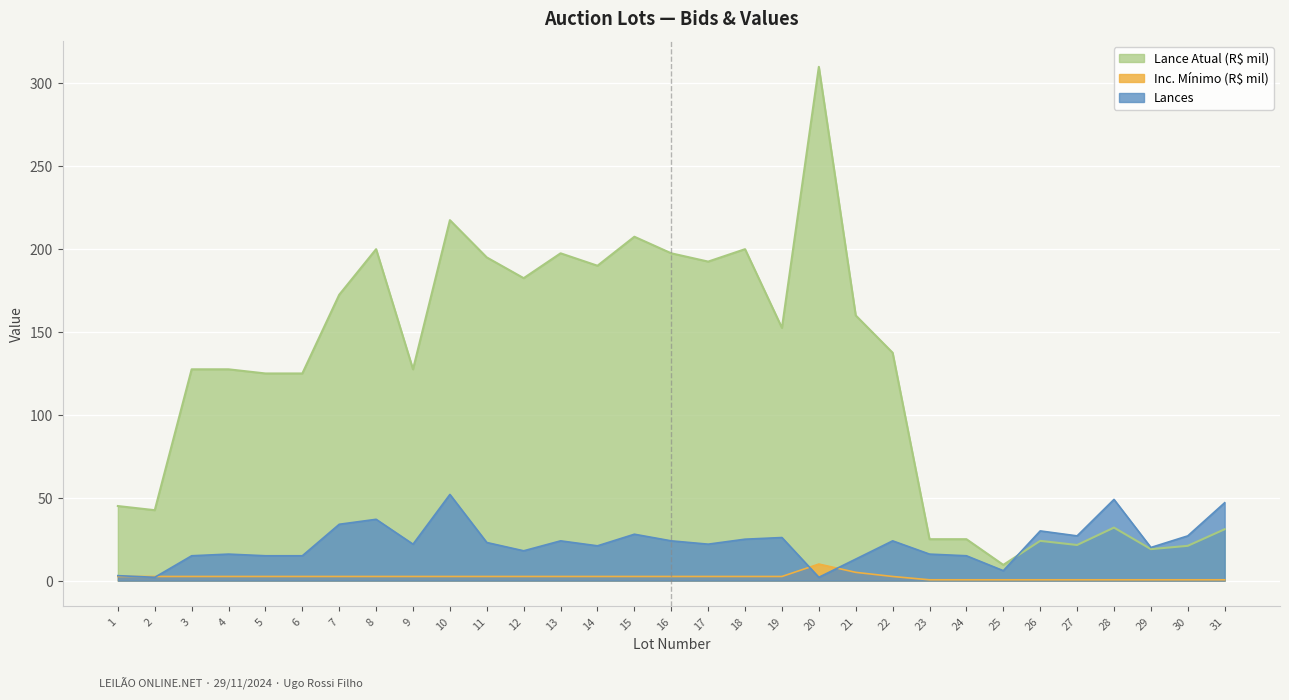

What is the sum of all Inc. Mínimo (R$ mil) values?

69.5